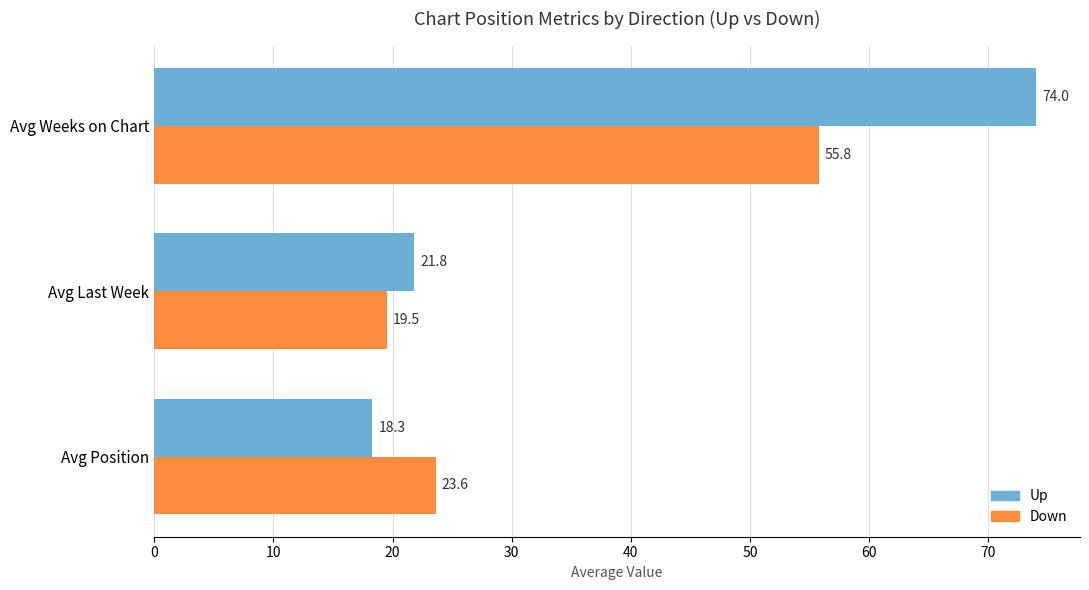

Count the number of categories in the chart.

3